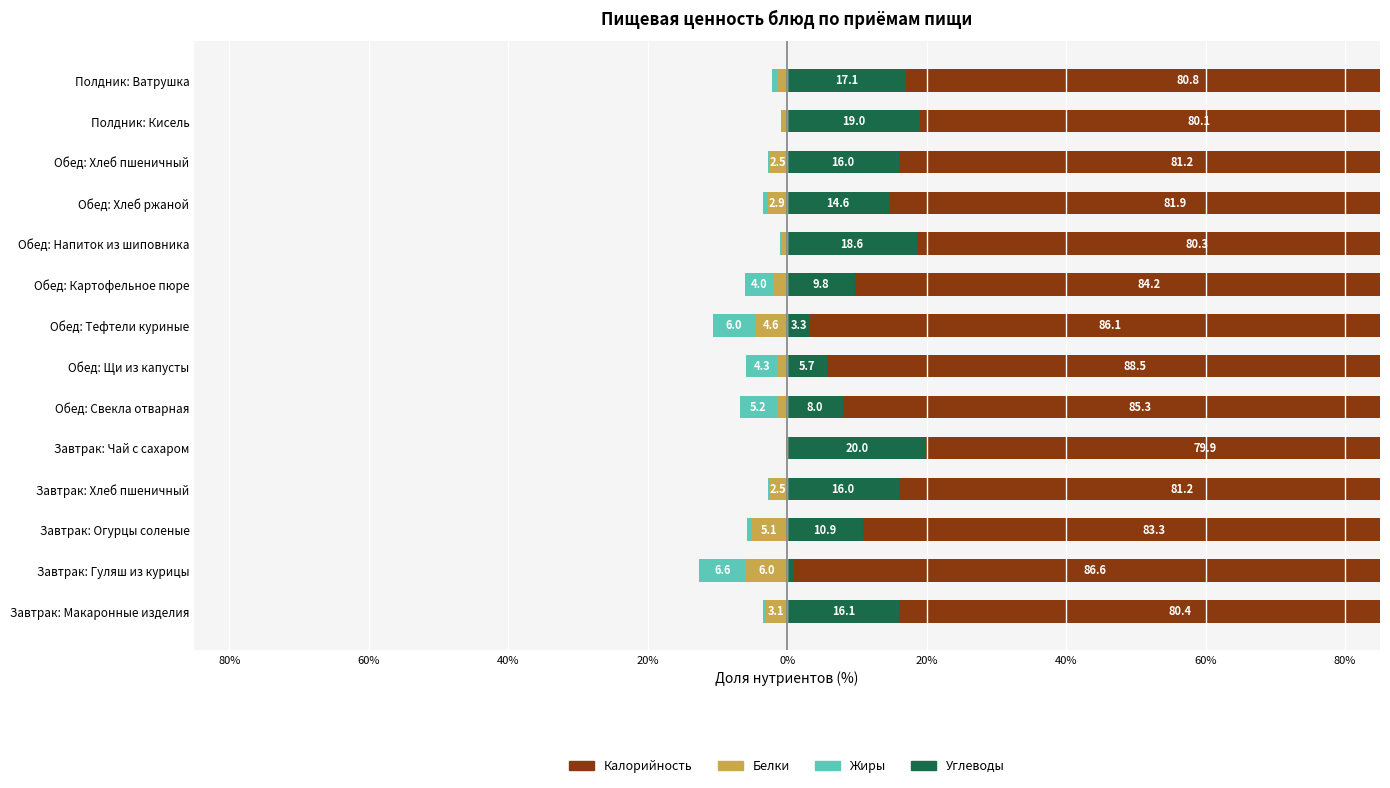

Count the number of data series in this chart.

4